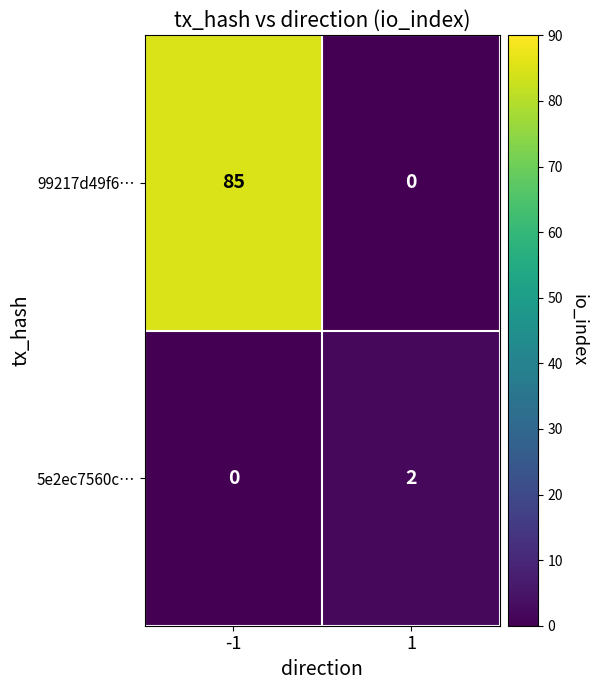

At how many categories does at least one series exceed 78?

1